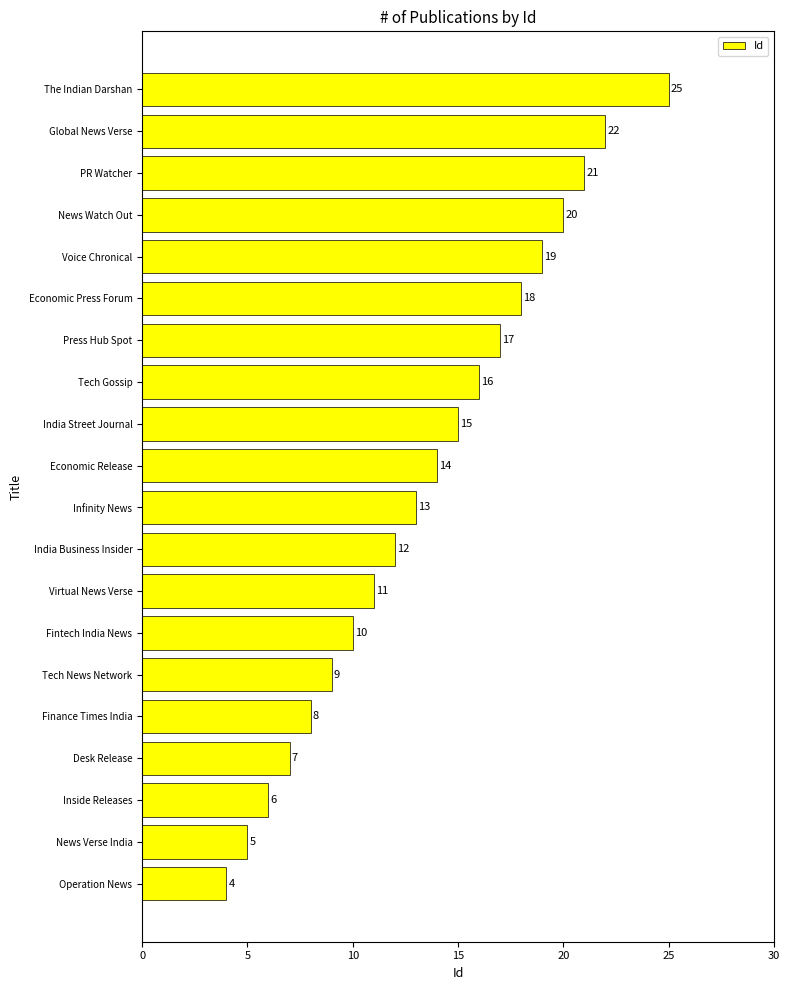

Is it true that the value at Voice Chronical is 19?

True